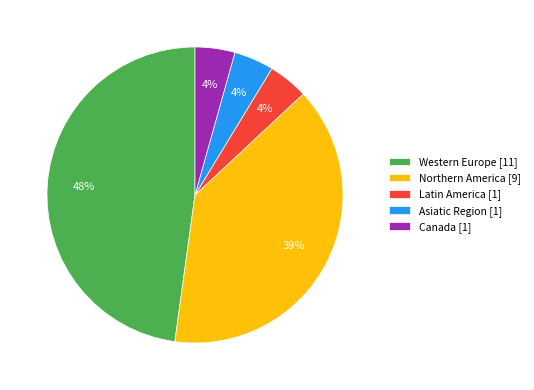

Count the number of slices in the pie.

5